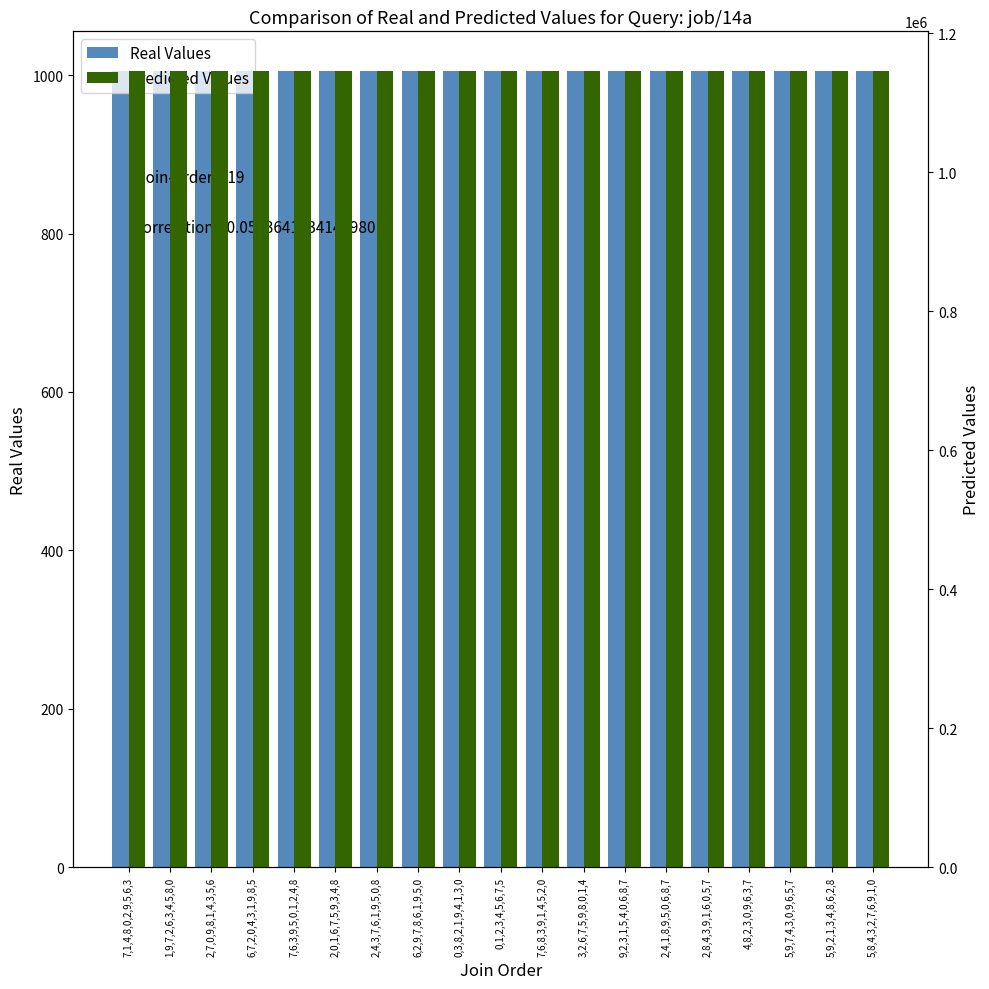

What are all the series names shown in the legend?

Real Values, Predicted Values